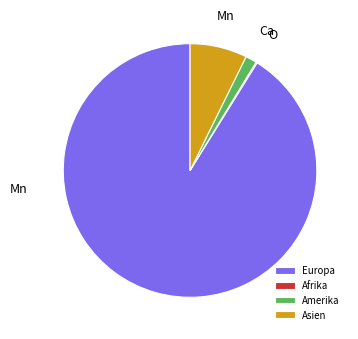

Do Amerika and Europa together represent more than half of the pie?

Yes